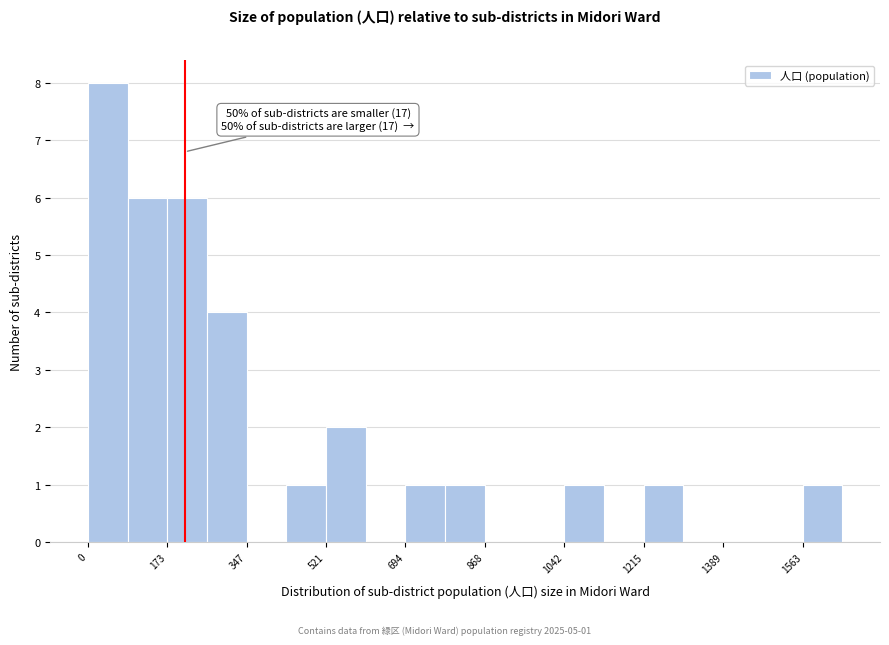

Which range on the x-axis has the tallest bar?

0 to 80